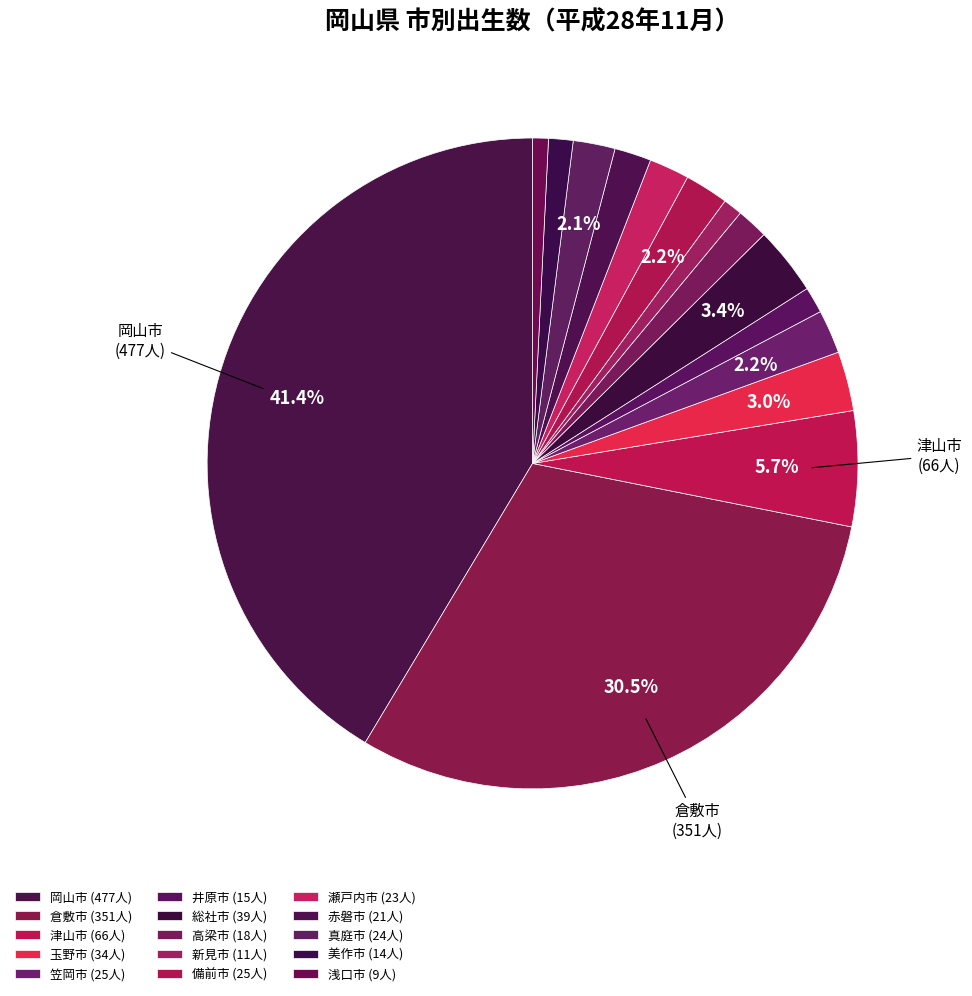

Rank the categories by value from highest to lowest.

岡山市, 倉敷市, 津山市, 総社市, 玉野市, 笠岡市, 備前市, 真庭市, 瀬戸内市, 赤磐市, 高梁市, 井原市, 美作市, 新見市, 浅口市